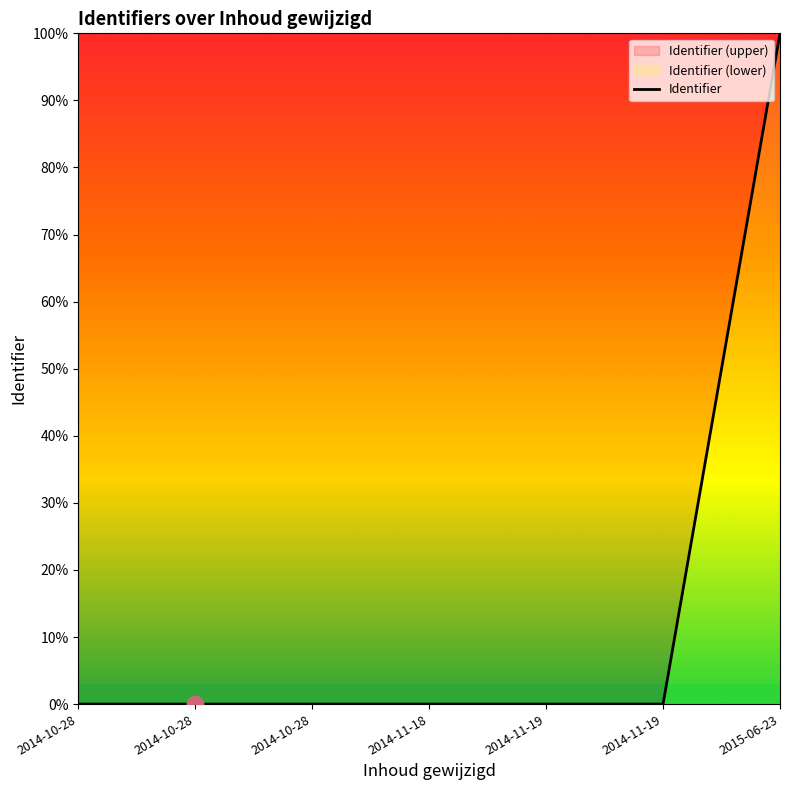

What is the label of the 2nd point from the left?

2014-10-28